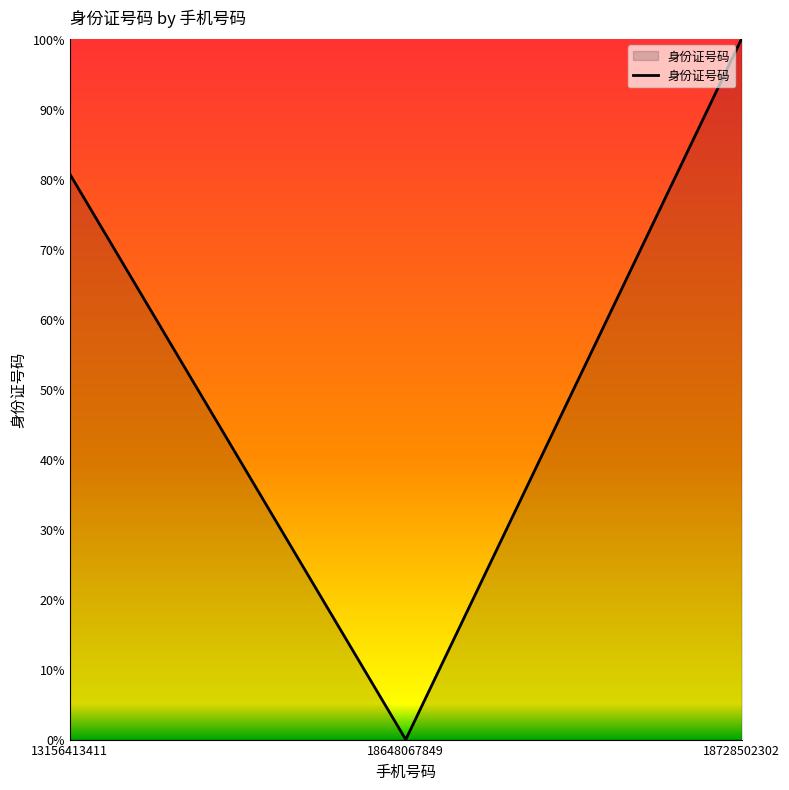

The chart shows a value of 80.7 at 13156413411. True or false?

True